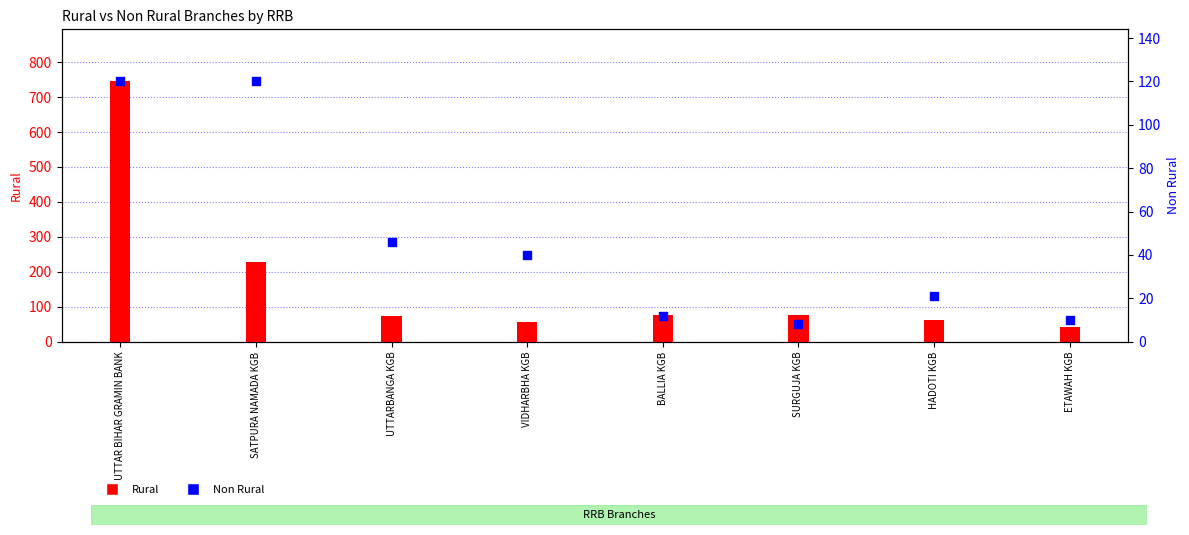

What is the change in value from SURGUJA KGB to HADOTI KGB?

+13